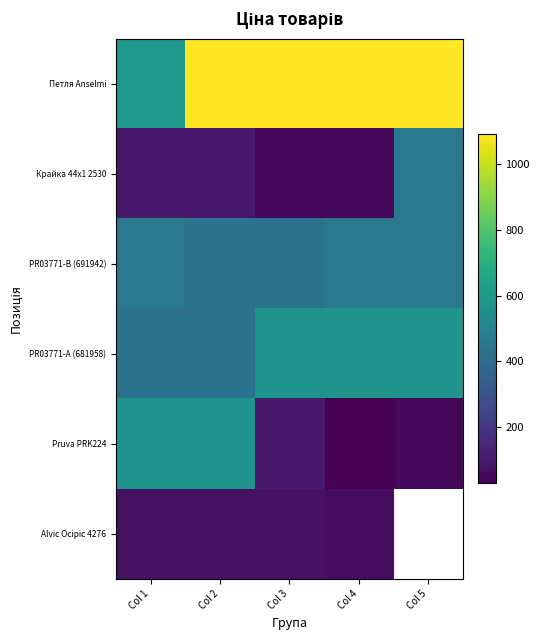

At which label is Петля Anselmi closest to 843?

Col 1